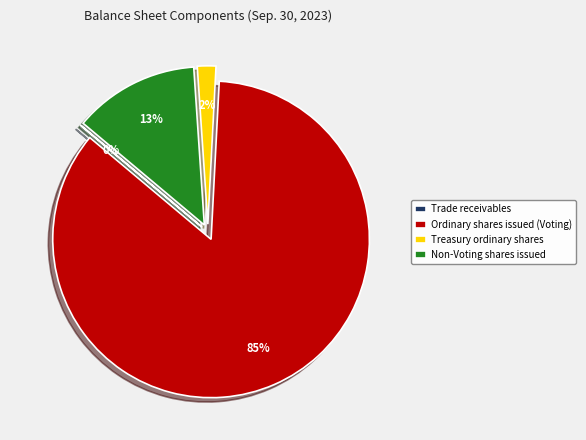

Is it true that Treasury ordinary shares is 8% of the pie?

False